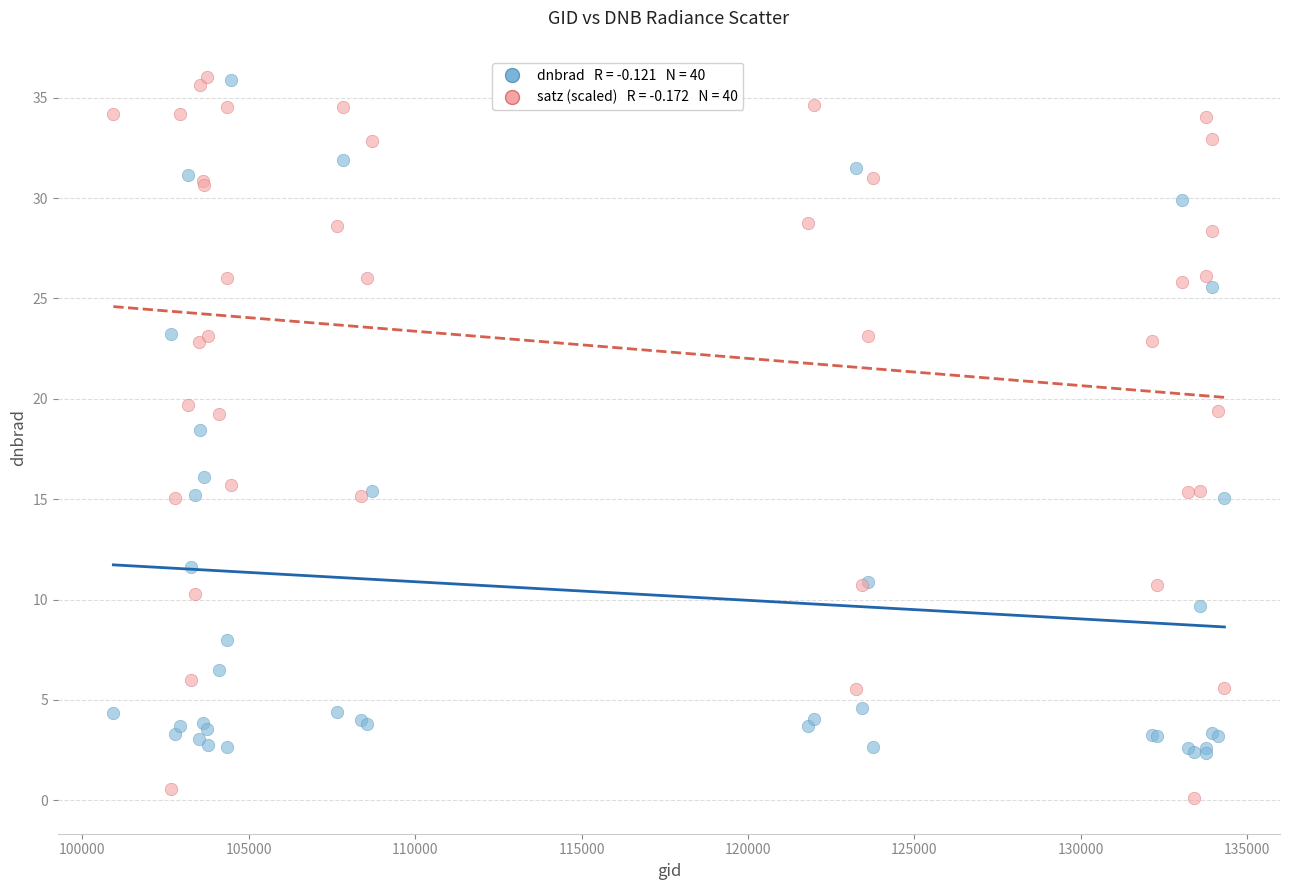

Across all series, what Y value is closest to 18?

18.5